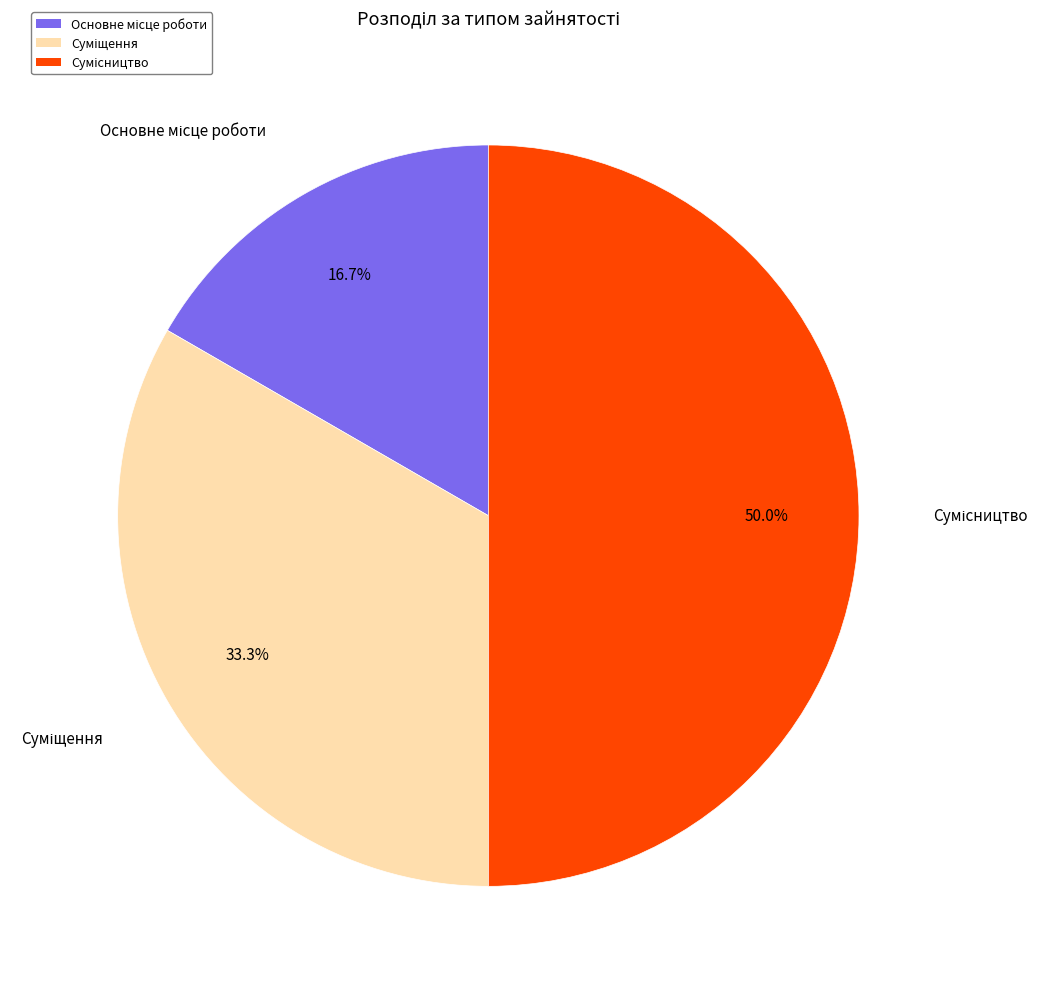

Is there a majority slice in this chart?

No